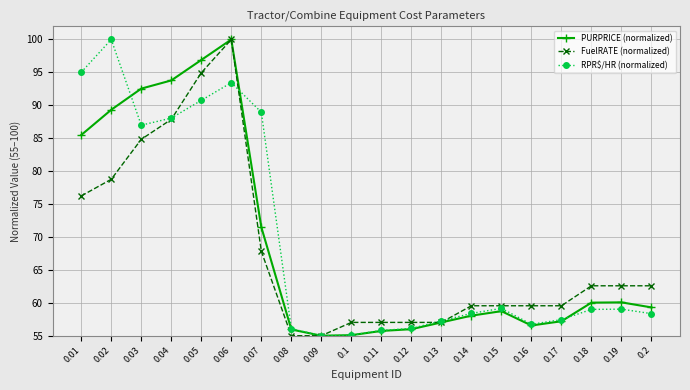

What is the lowest value of the FuelRATE (normalized) series?

55.0